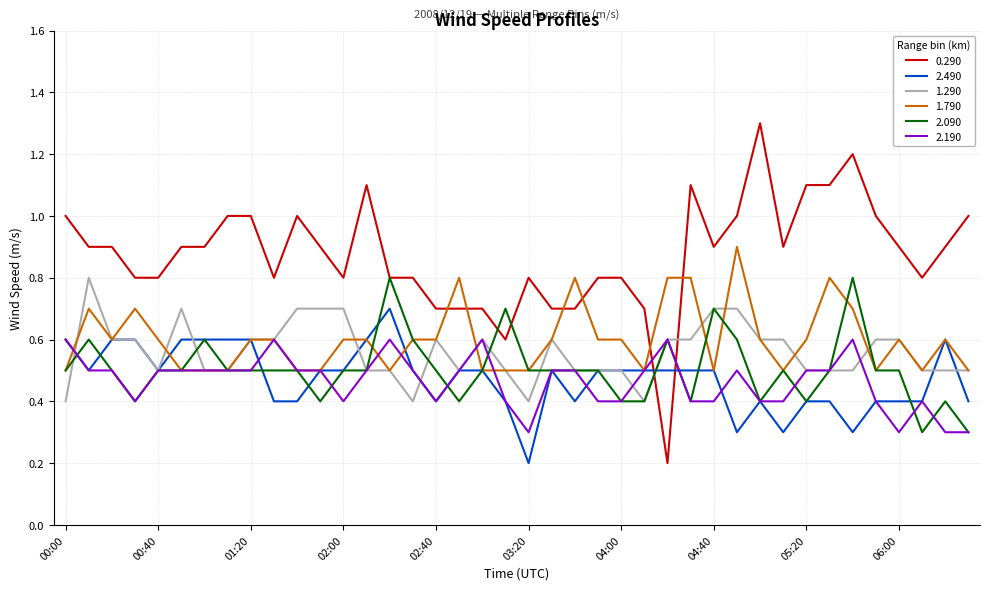

Count the 2.190 values in the range 0 to 1.

40